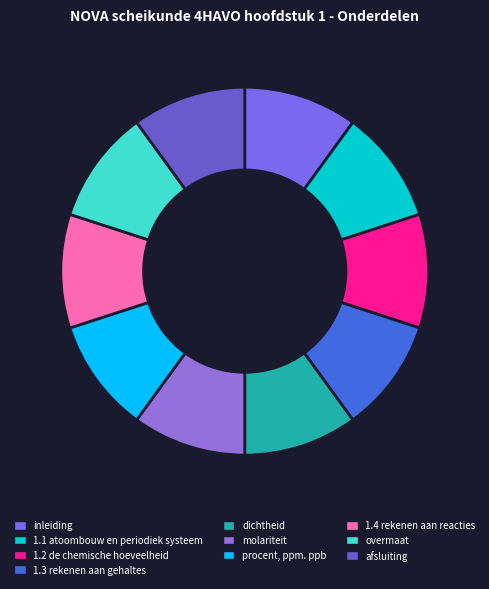

What percentage is NOT represented by afsluiting?

90.0%